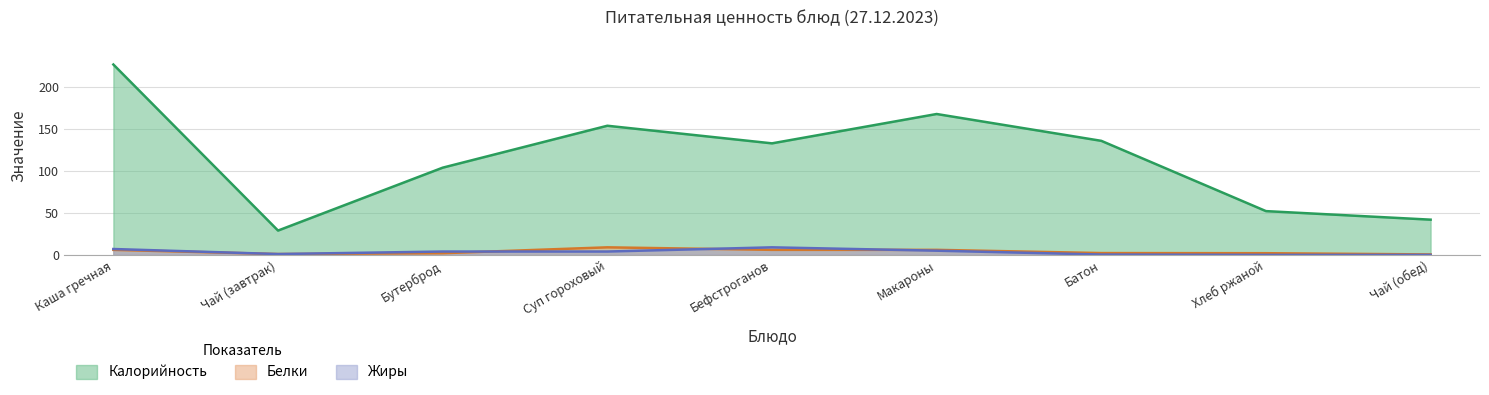

In Белки, how many points are higher than both neighbors (excluding endpoints)?

1